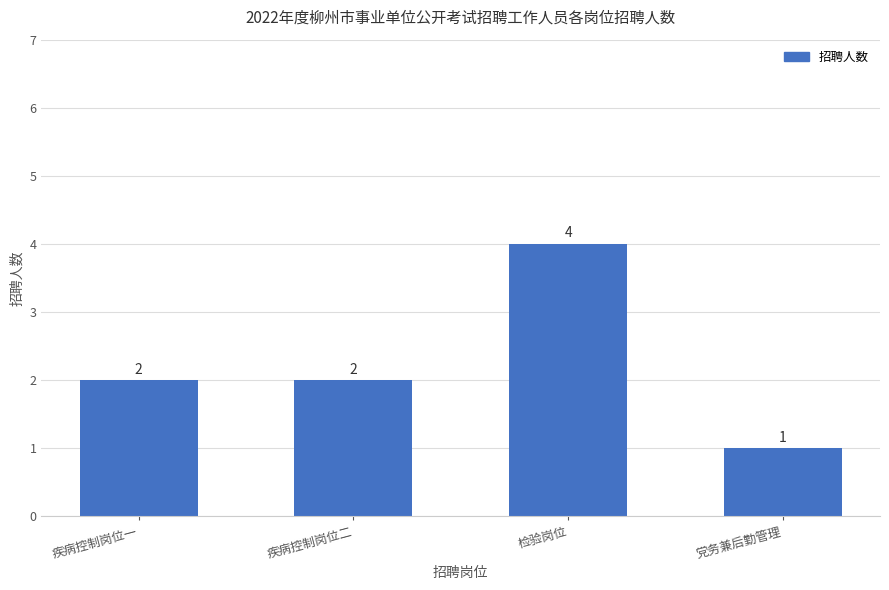

Between 疾病控制岗位一 and 党务兼后勤管理, which is larger?

疾病控制岗位一